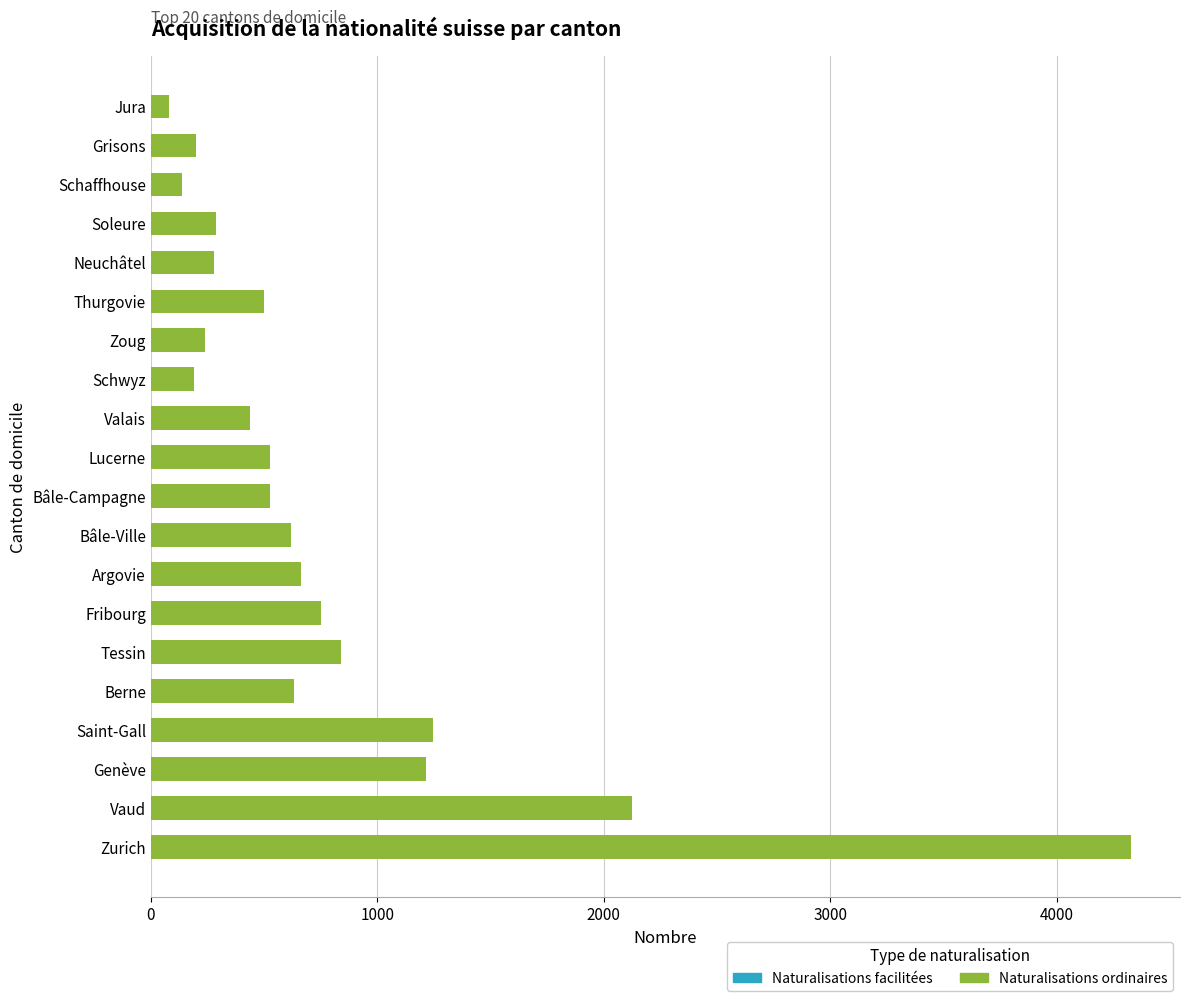

What is the value of the Naturalisations facilitées bar at the 12th from the left?

109